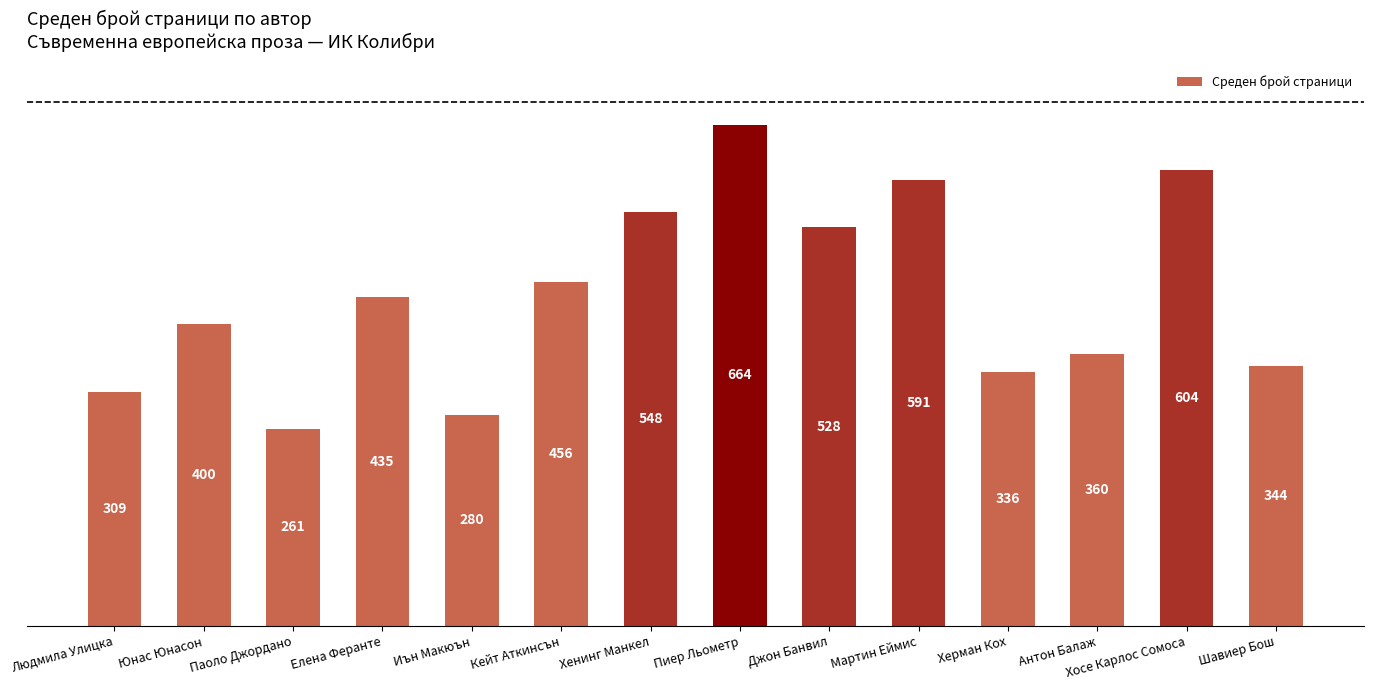

Which has a higher value, Кейт Аткинсън or Юнас Юнасон?

Кейт Аткинсън